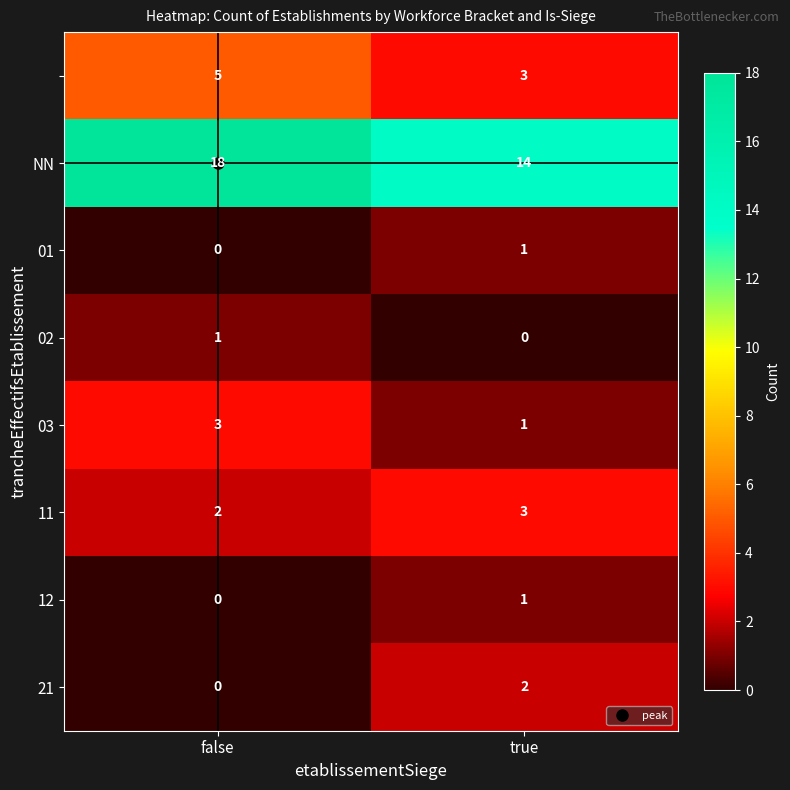

What is the maximum value shown in the chart?

18